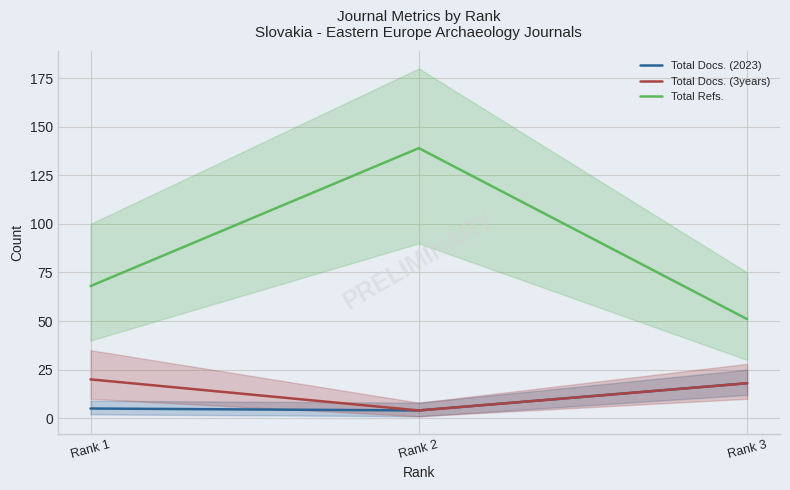

What is the average value of the Total Docs. (3years) series?

14